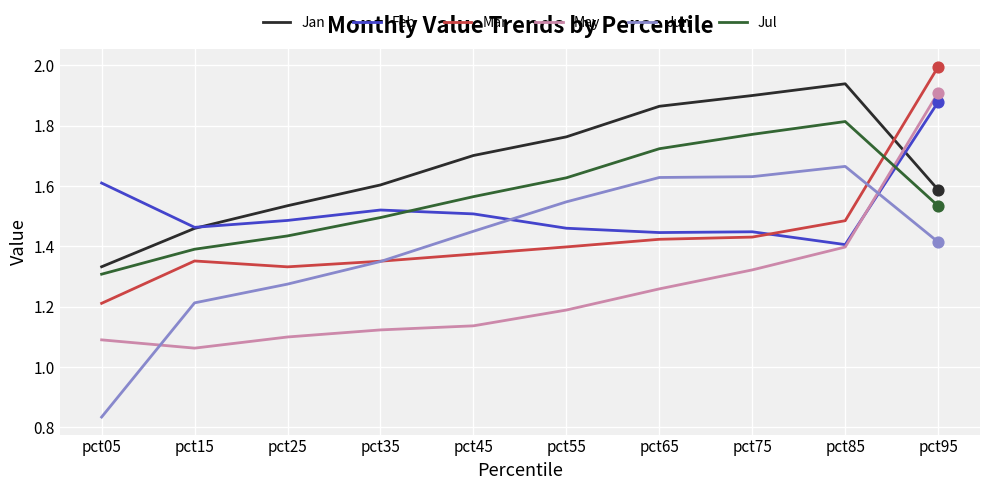

At how many categories does at least one series exceed 0?

10